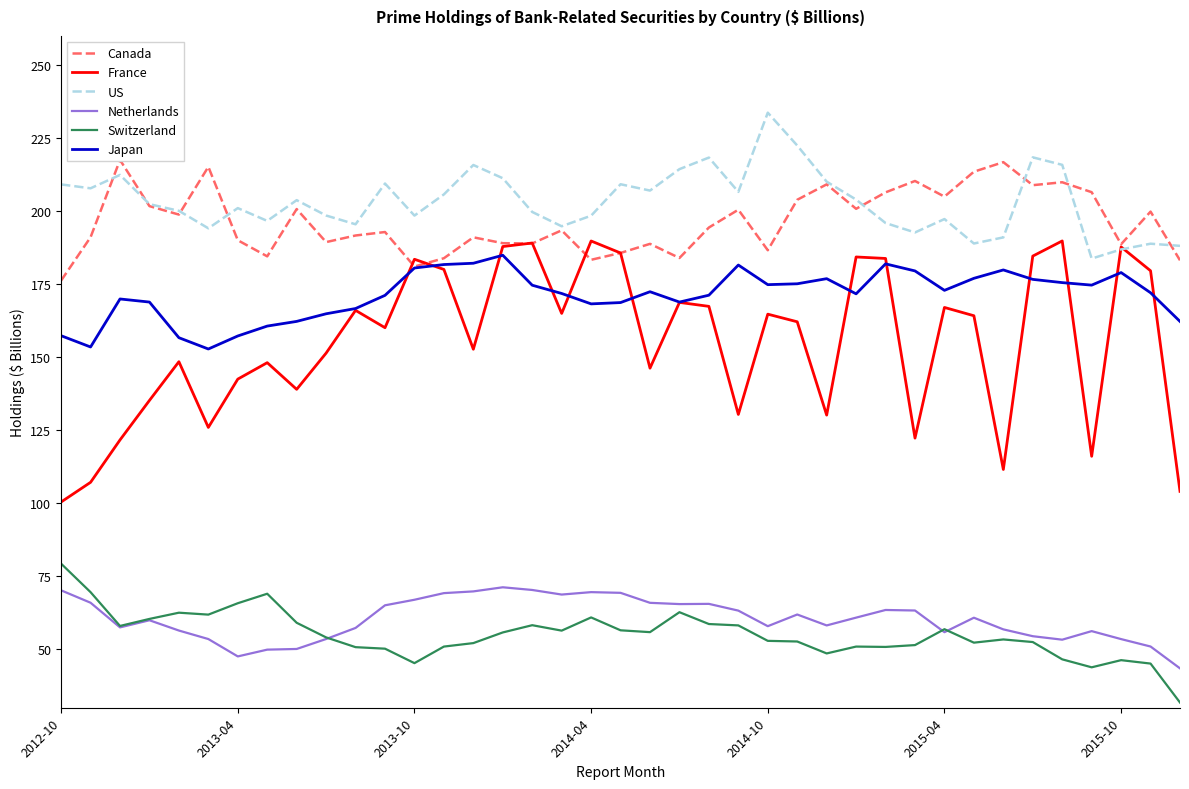

How many interior local peaks does the Netherlands series have?

8